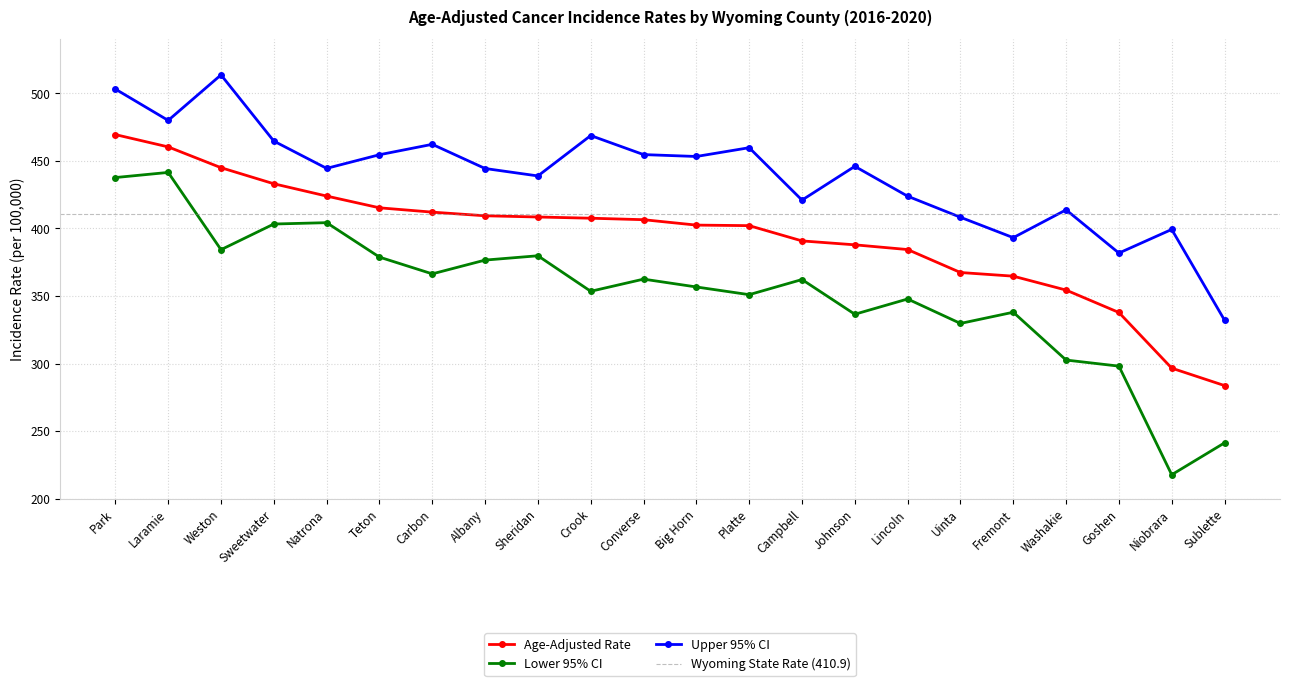

At which category does Upper 95% CI reach its first local peak?

Weston